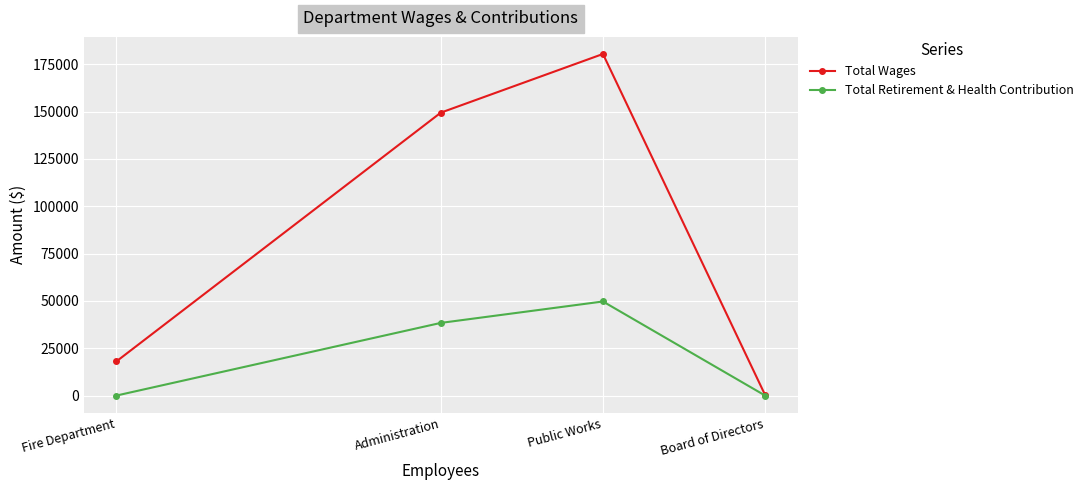

What are all the series names shown in the legend?

Total Wages, Total Retirement & Health Contribution